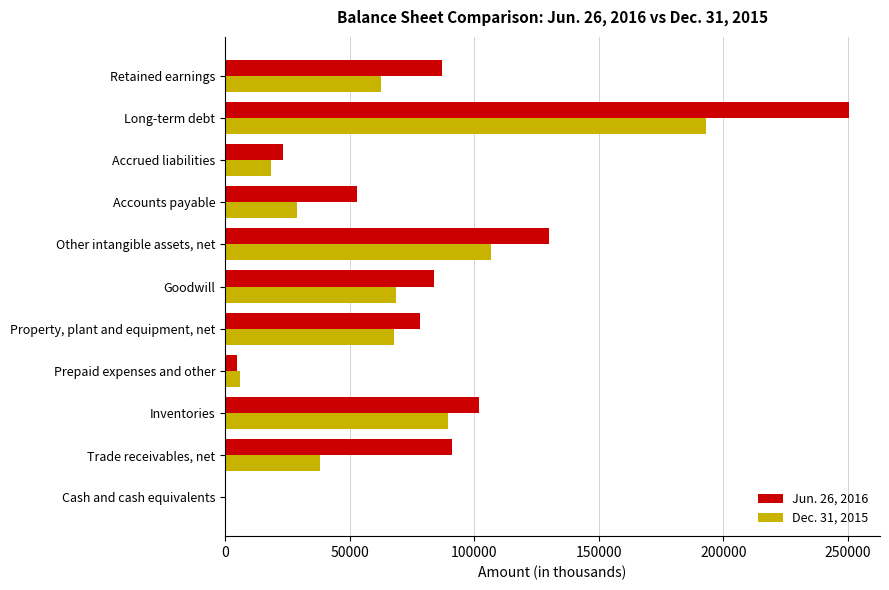

What is the average value of the Dec. 31, 2015 series?

61824